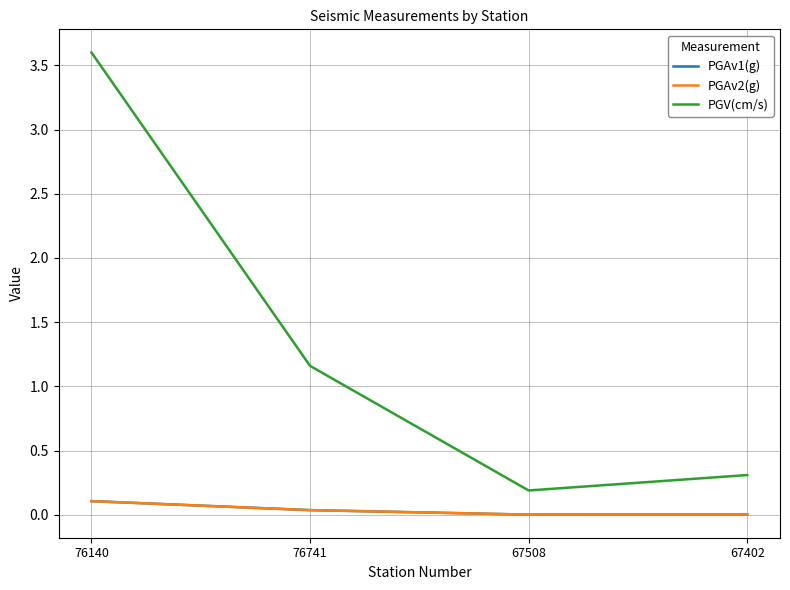

Reading right to left, list all the values displayed in this chart.

PGAv1(g): 0.0	0.0	0.0	0.1
PGAv2(g): 0.0	0.0	0.0	0.1
PGV(cm/s): 0.3	0.2	1.2	3.6